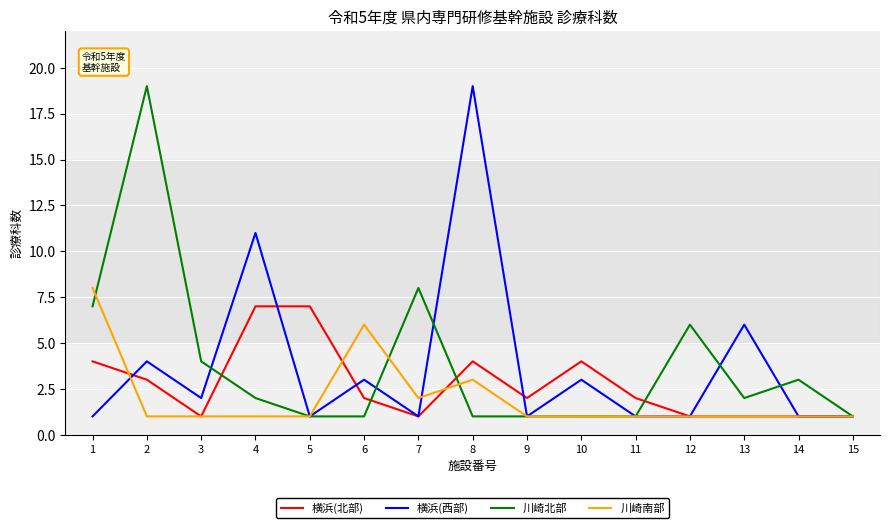

True or false: 横浜(北部) has a value of 1 at 7.

True